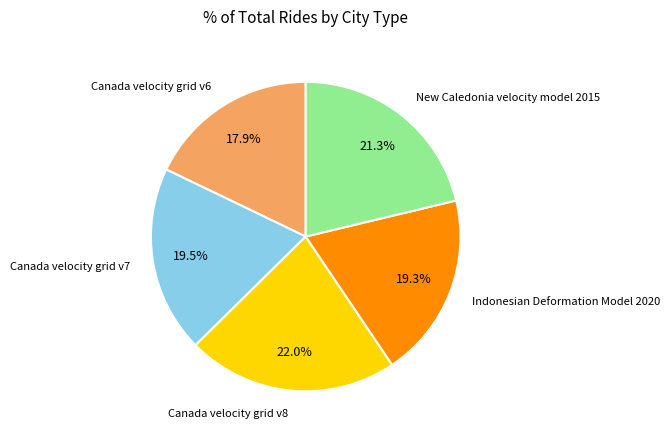

To the nearest percent, what is the difference between the largest and smallest slice percentages?

4%